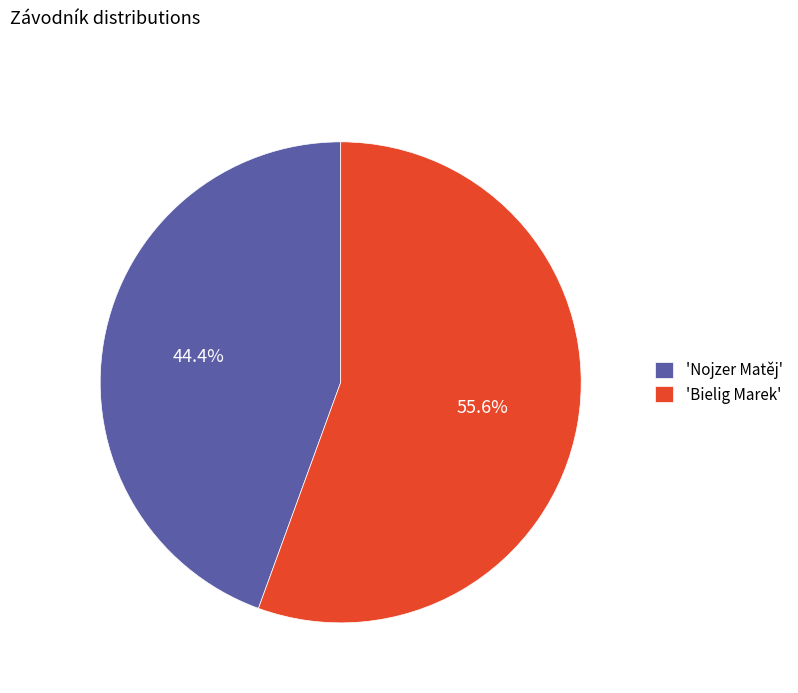

Which has a higher value, 'Nojzer Matěj' or 'Bielig Marek'?

'Bielig Marek'